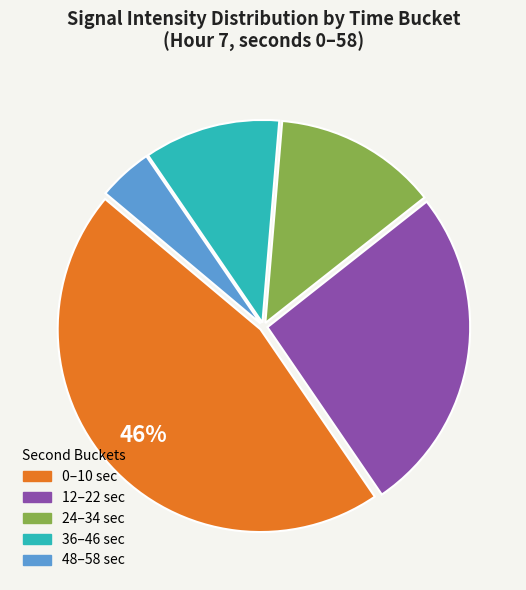

To the nearest percent, what is the average slice percentage?

20%